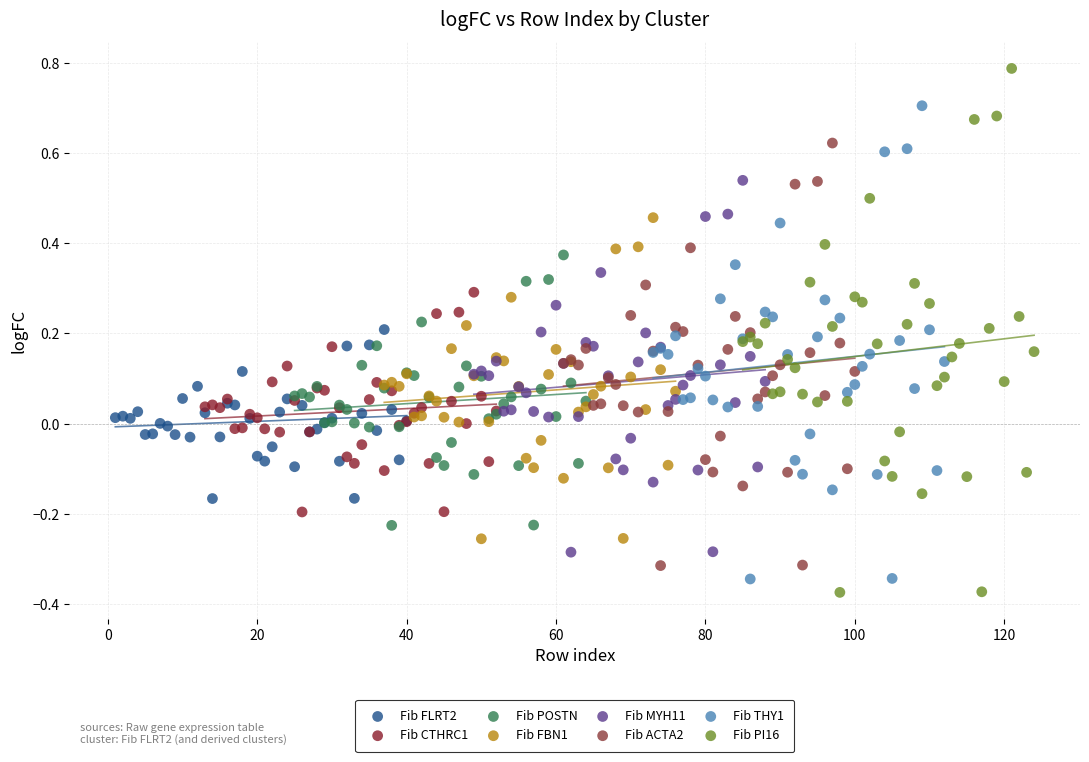

Which series contains the highest Y value?

Fib PI16